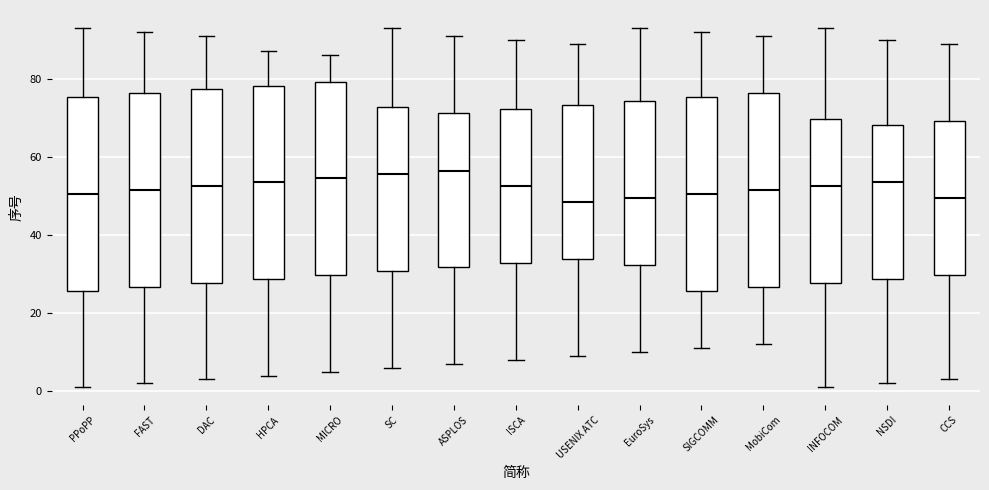

Reading left to right, read every box against the y-axis: the position of its median line, the range the box covers, and the ends of its whiskers. The values are not printed on the chart, so give them approximately, as read against the axis.

PPoPP: median 50, box 26 to 76, whiskers 2 to 94
FAST: median 52, box 26 to 76, whiskers 2 to 92
DAC: median 52, box 28 to 78, whiskers 4 to 92
HPCA: median 54, box 28 to 78, whiskers 4 to 88
MICRO: median 54, box 30 to 80, whiskers 6 to 86
SC: median 56, box 30 to 72, whiskers 6 to 94
ASPLOS: median 56, box 32 to 72, whiskers 8 to 92
ISCA: median 52, box 32 to 72, whiskers 8 to 90
USENIX ATC: median 48, box 34 to 74, whiskers 10 to 90
EuroSys: median 50, box 32 to 74, whiskers 10 to 94
SIGCOMM: median 50, box 26 to 76, whiskers 12 to 92
MobiCom: median 52, box 26 to 76, whiskers 12 to 92
INFOCOM: median 52, box 28 to 70, whiskers 2 to 94
NSDI: median 54, box 28 to 68, whiskers 2 to 90
CCS: median 50, box 30 to 70, whiskers 4 to 90